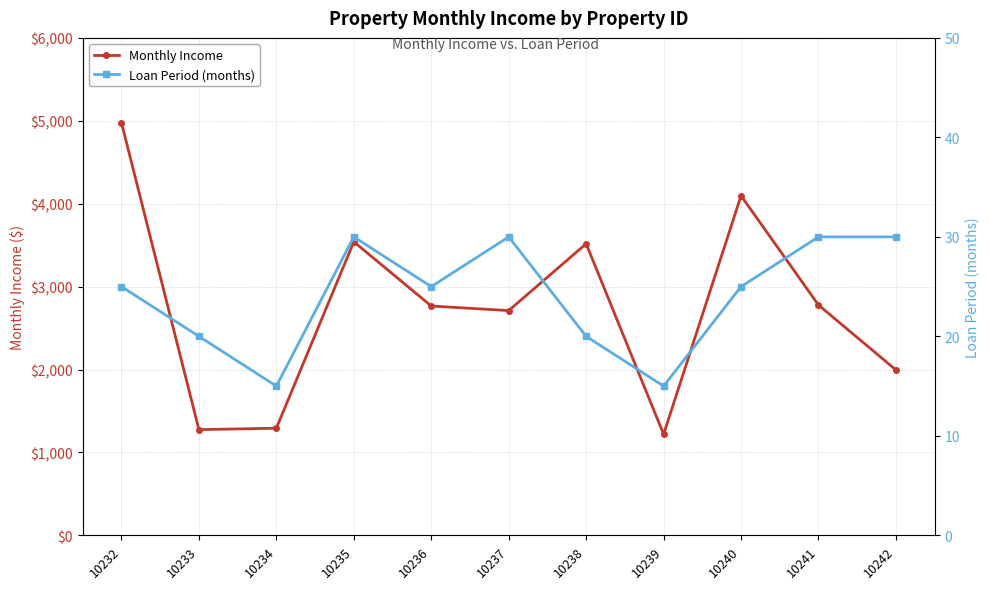

What is the smallest value displayed?

15